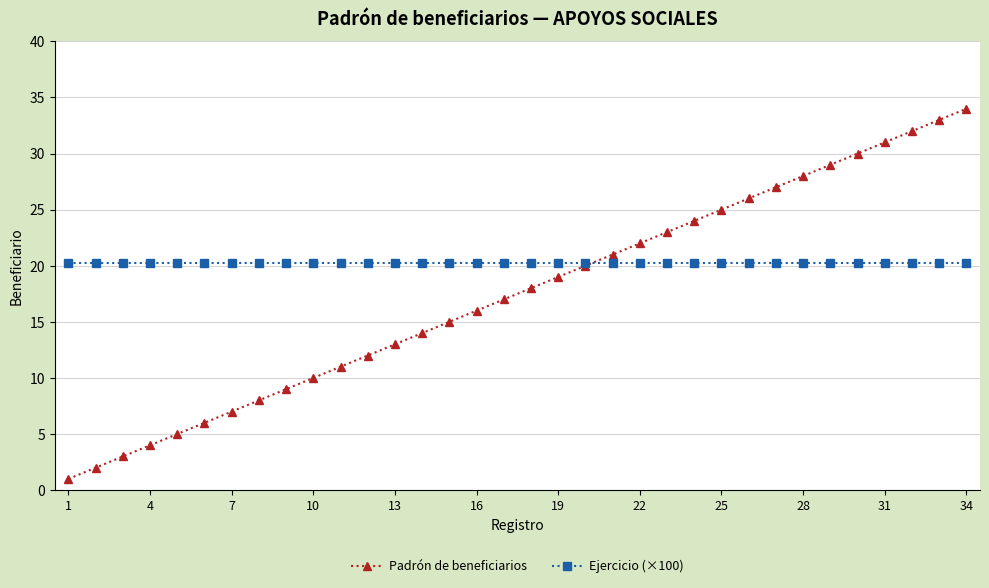

How many data points does each series have?

34